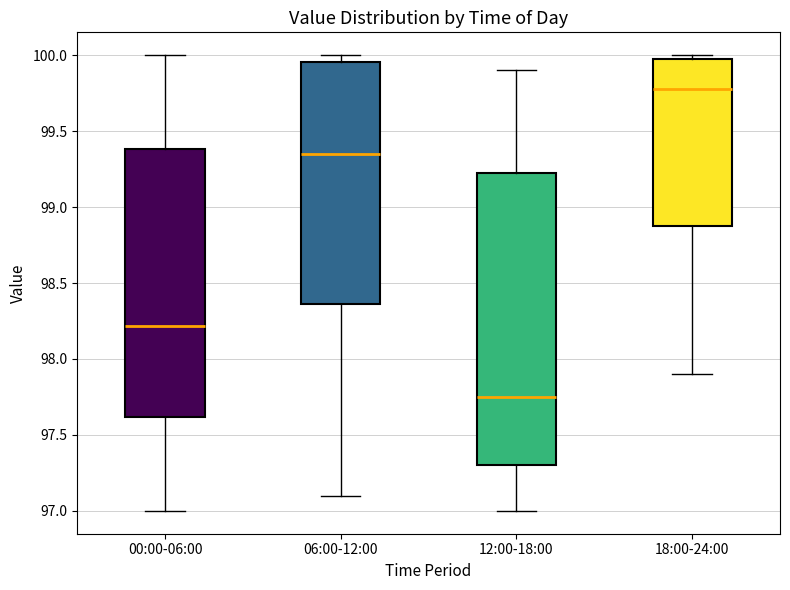

Which box's median line is the lowest?

12:00-18:00